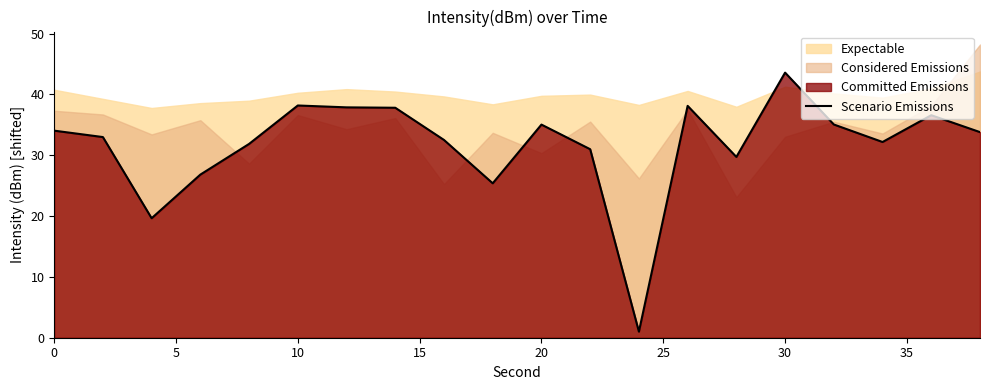

What is the sum of all values?

633.1